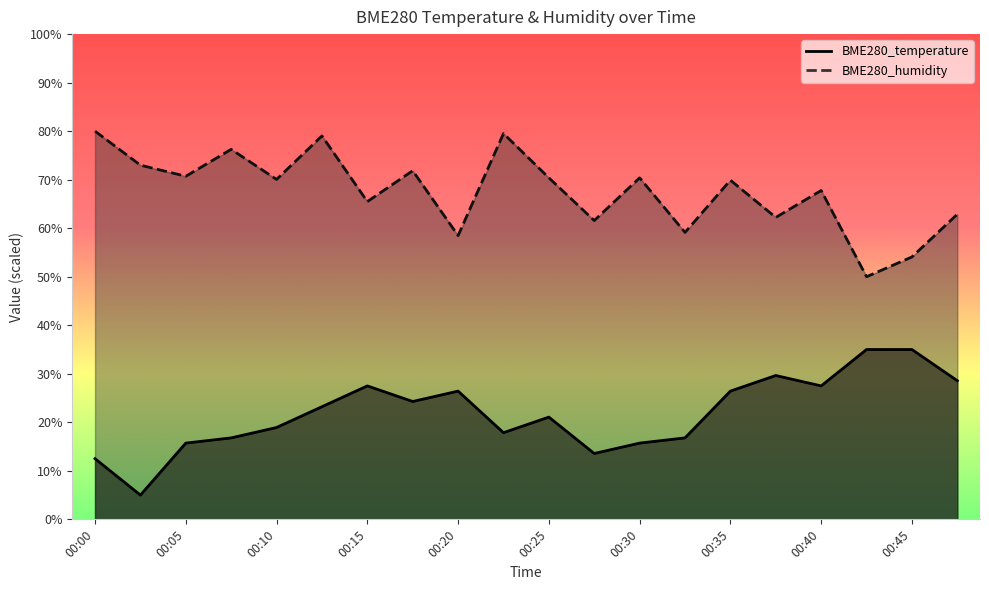

True or false: BME280_temperature has a value of 27.5 at 00:15.

True